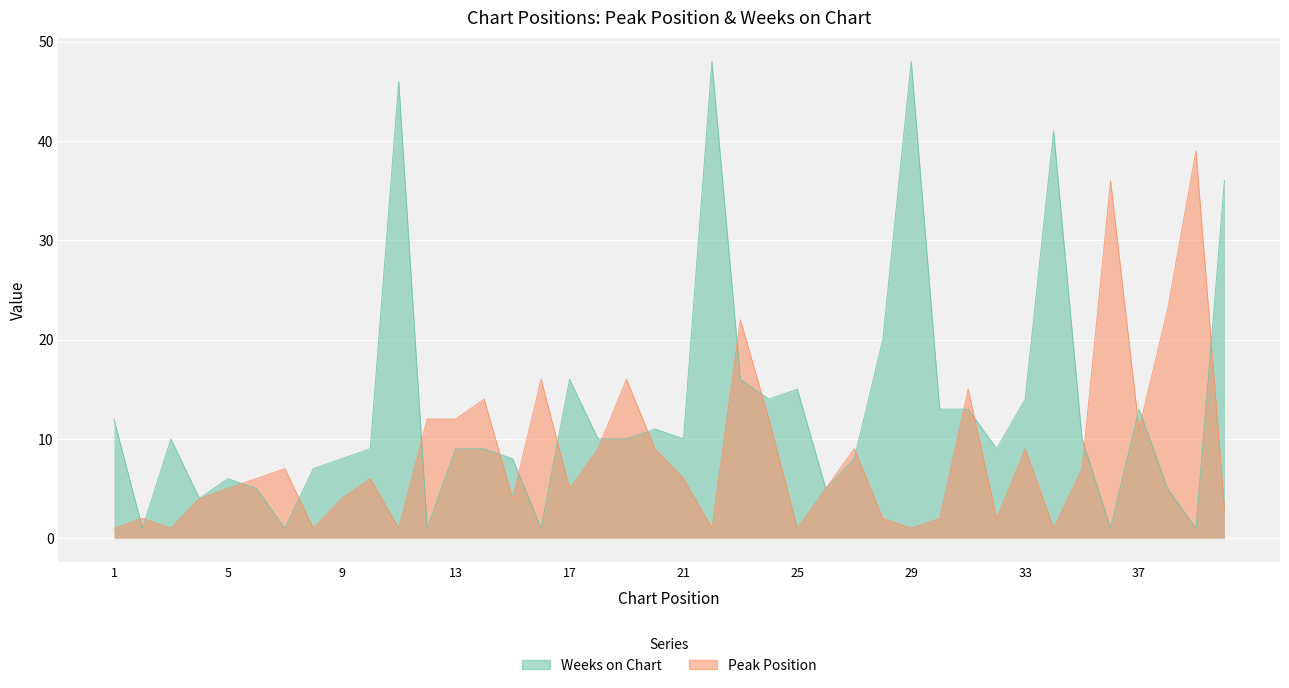

How many interior local valleys does the Weeks on Chart series have?

11